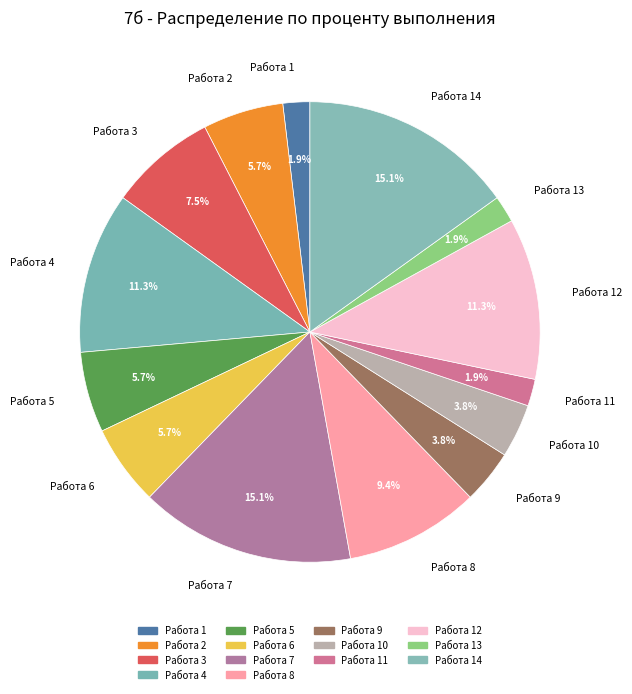

The Работа 6 slice represents 1% of the pie. True or false?

False